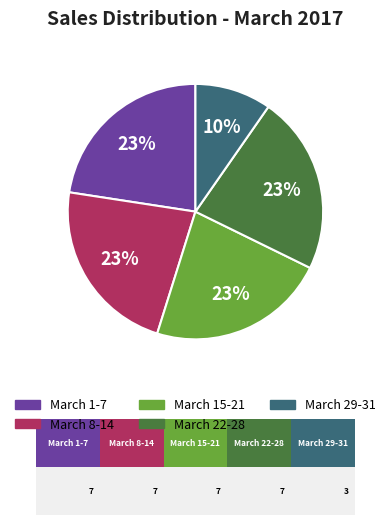

To the nearest percent, what percentage of the pie is March 29-31?

10%